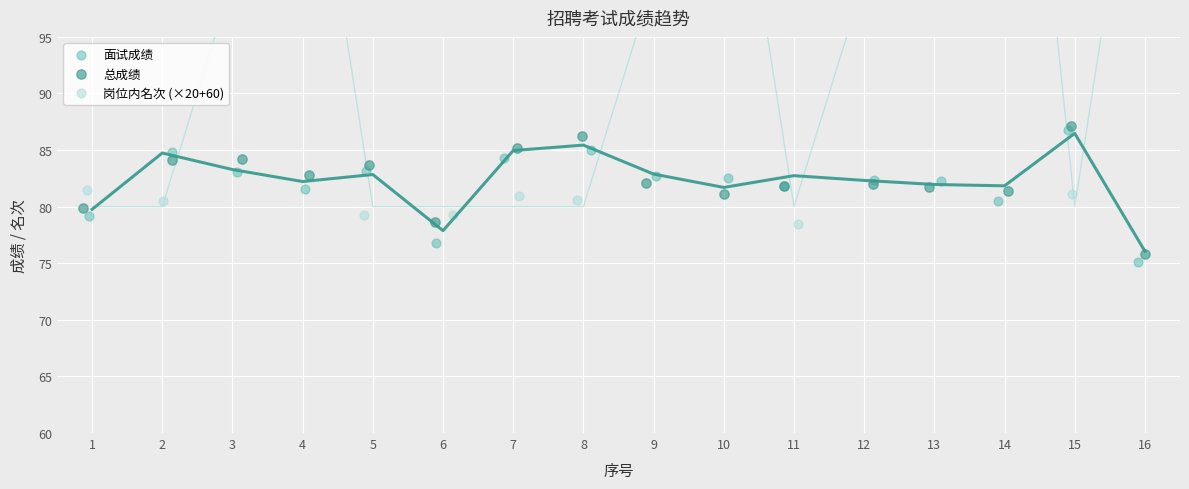

What are all the series names shown in the legend?

面试成绩, 总成绩, 岗位内名次 (×20+60)